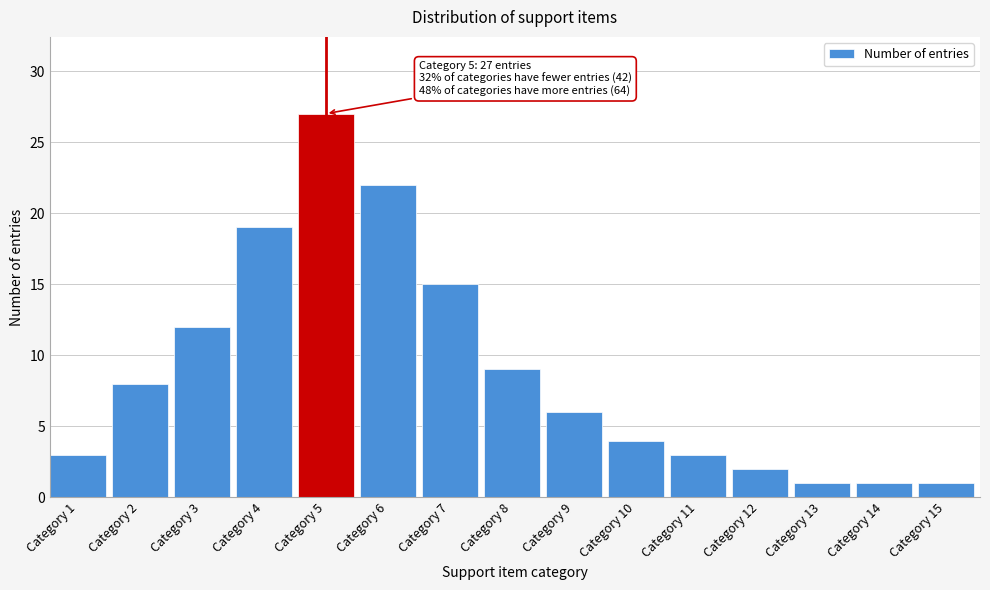

Reading left to right, what are all the values shown in this chart?

3	8	12	19	27	22	15	9	6	4	3	2	1	1	1